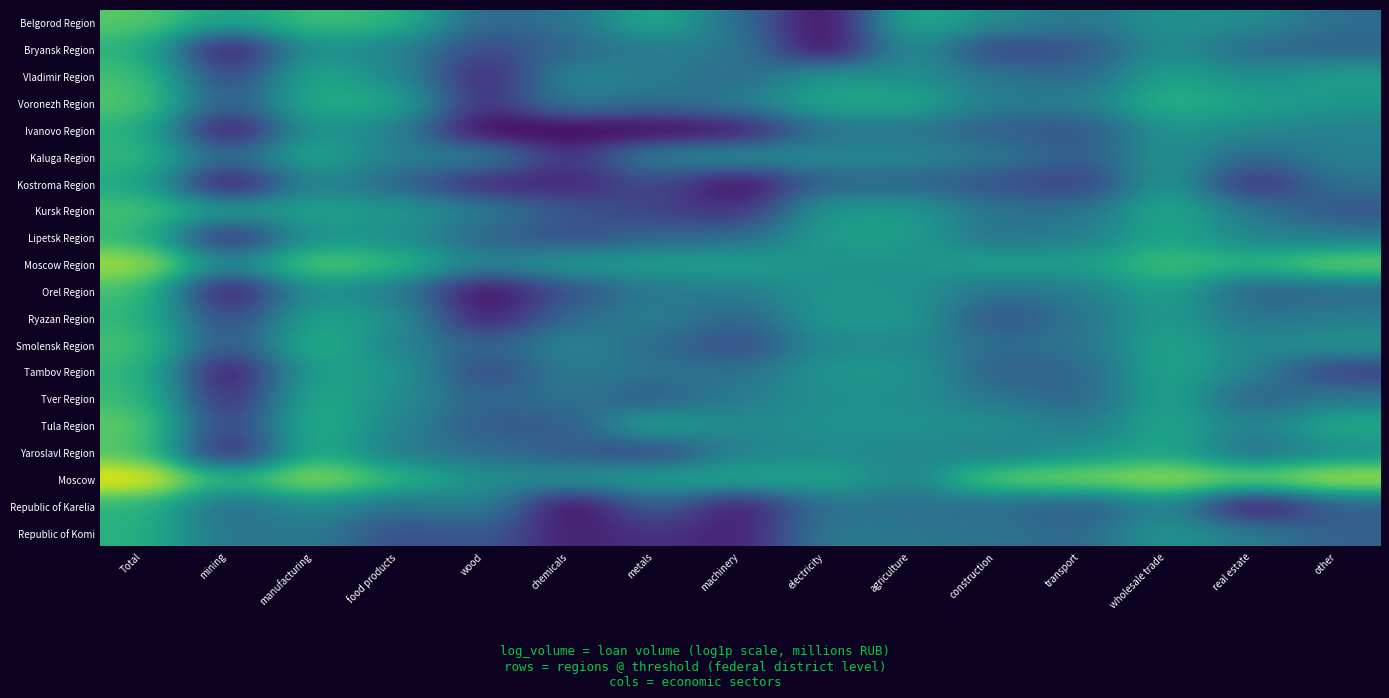

How many data points does each series have?

15